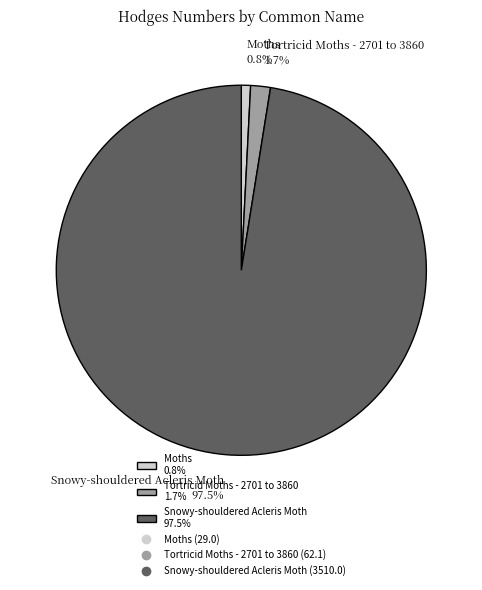

What is the smallest slice in the pie chart?

Moths